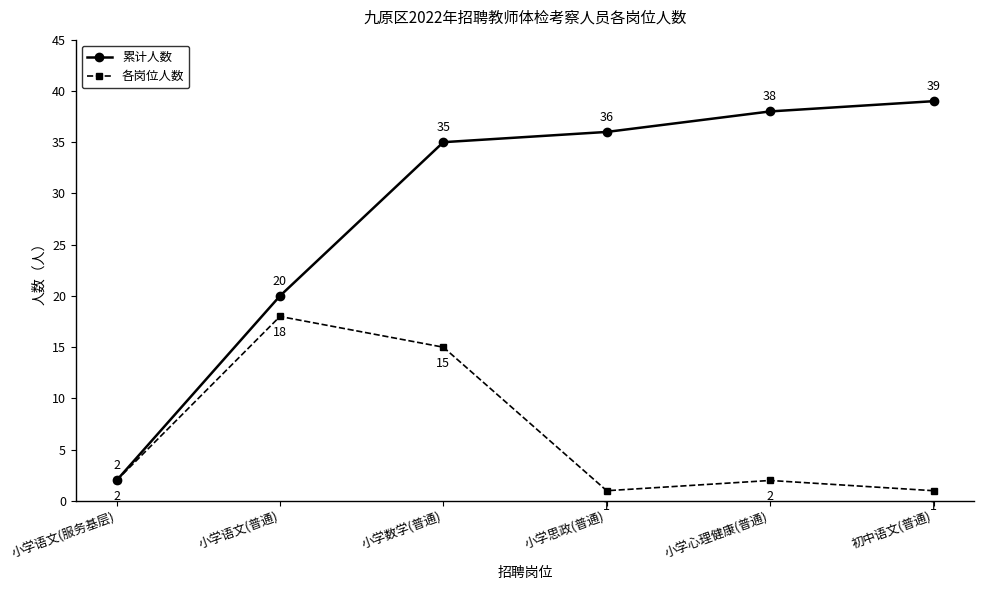

What is the highest value of the 累计人数 series?

39